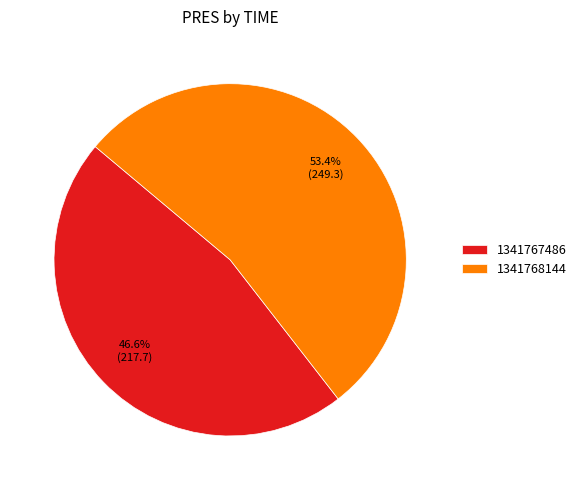

Rank the categories by value from lowest to highest.

1341767486, 1341768144